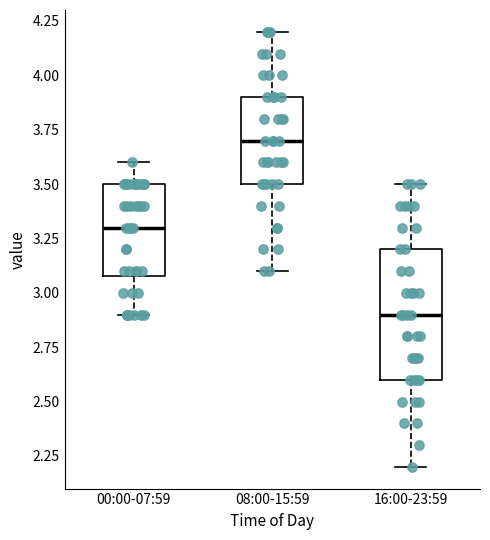

Which box has the highest median line?

08:00-15:59